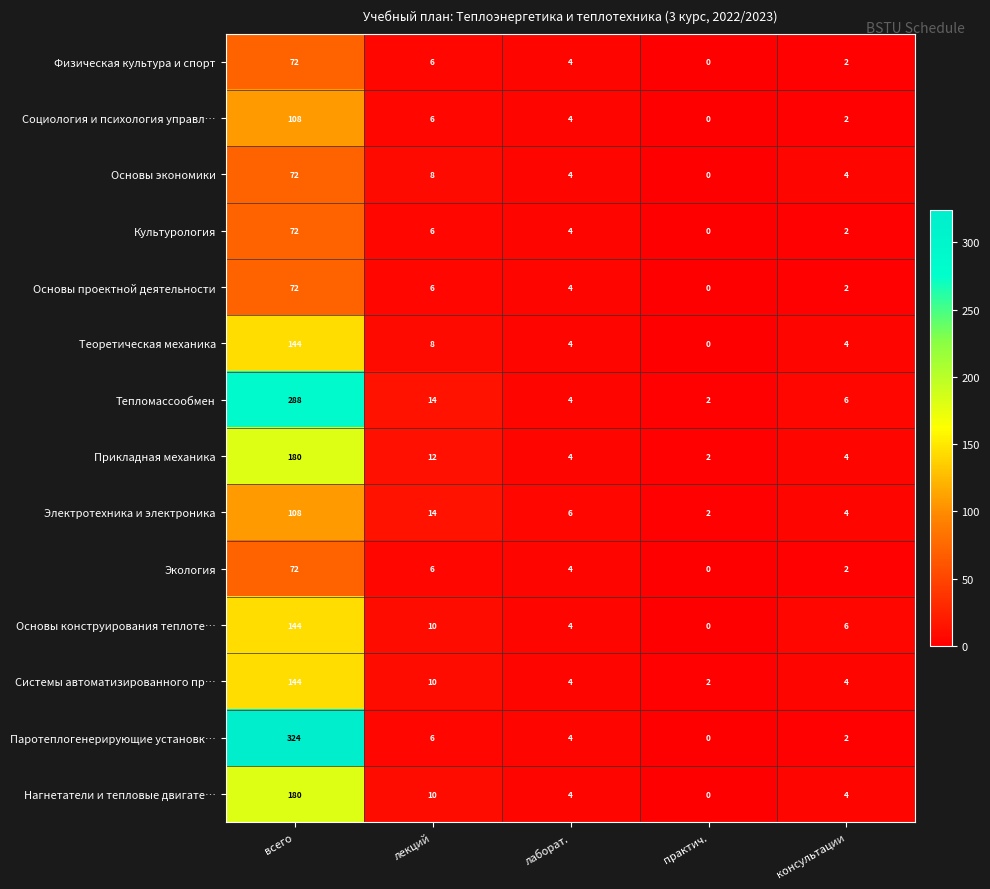

Rank the categories by Основы конструирования теплоте… value from lowest to highest.

практич., лаборат., консультации, лекций, всего